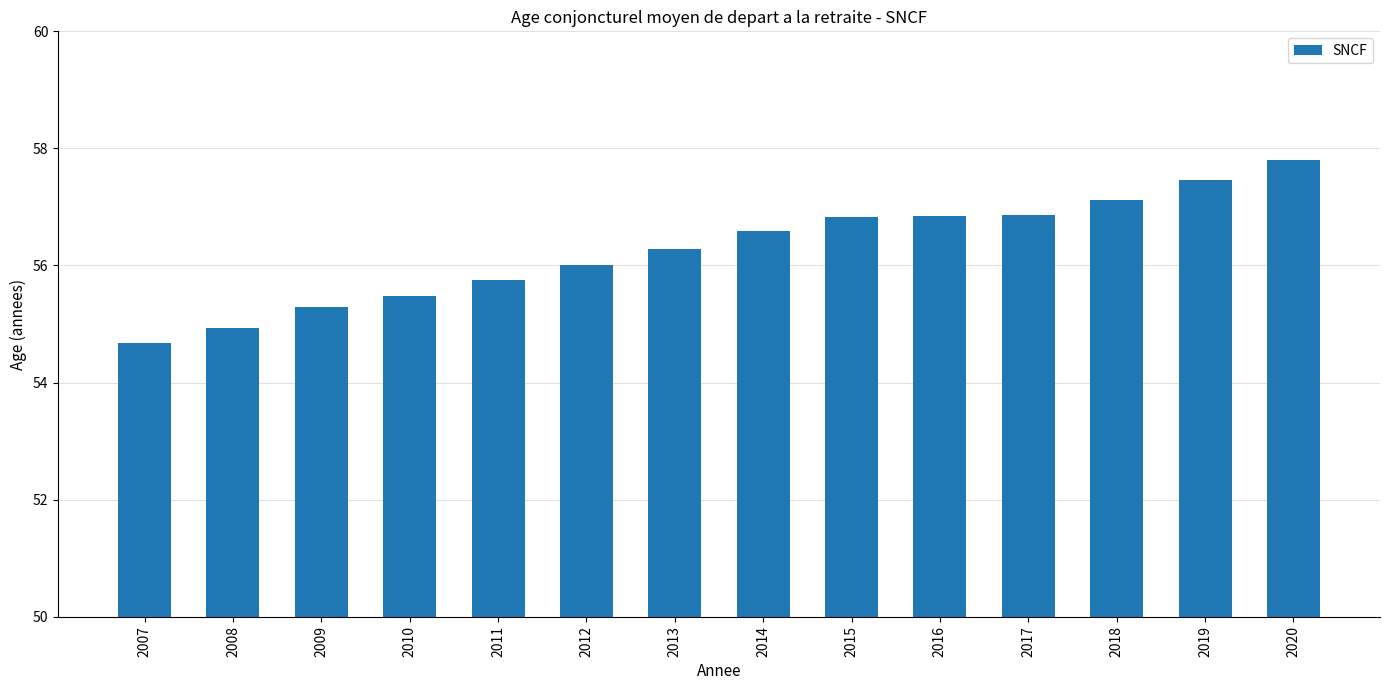

What is the smallest value displayed?

54.7